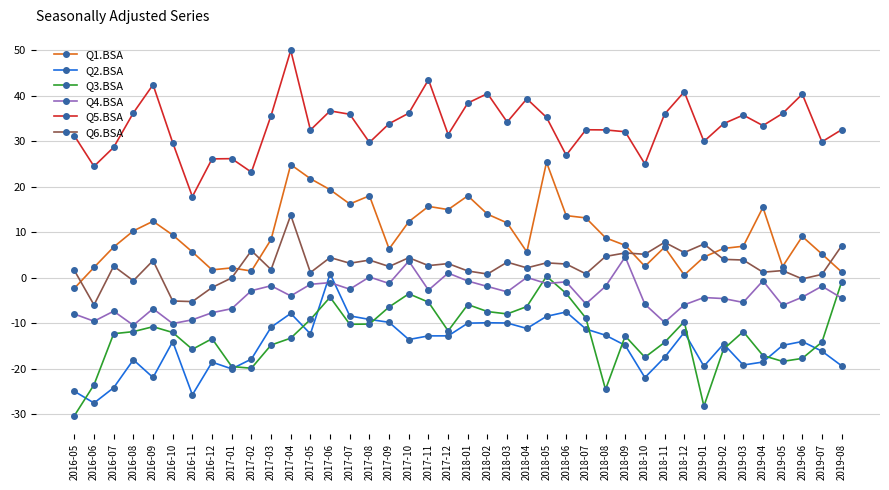

Which series has the largest total across all categories?

Q5.BSA